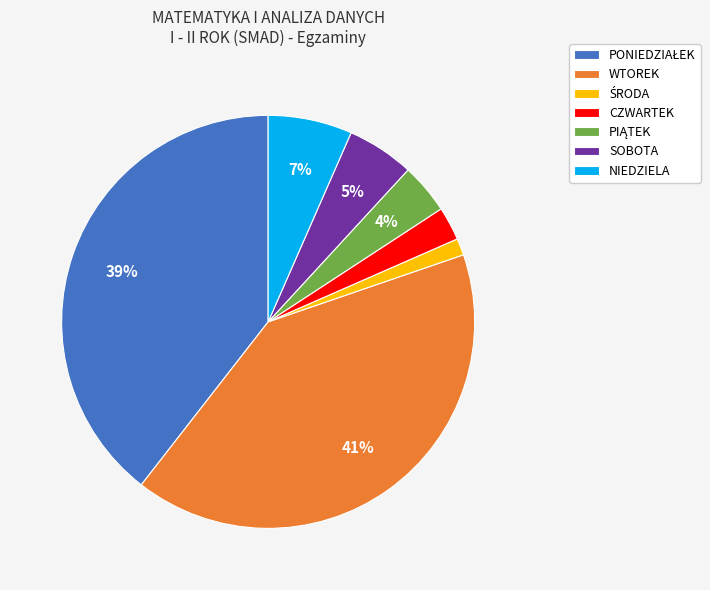

Is the sum of SOBOTA and WTOREK greater than half?

No